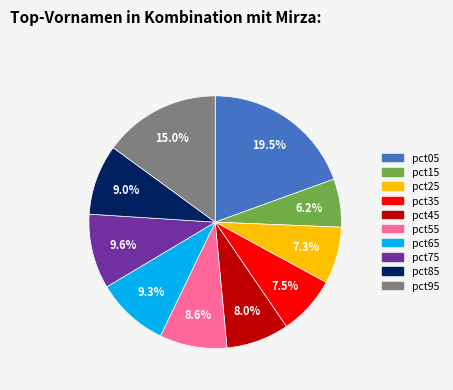

Which category has the smallest portion of the pie?

pct15